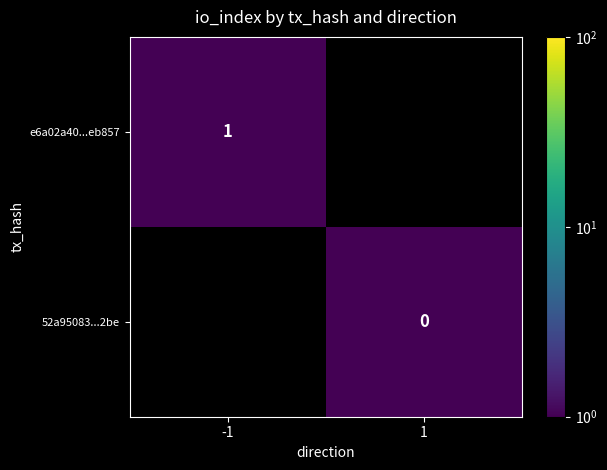

Rank the series at -1 from highest to lowest value.

e6a02a40...eb857, 52a95083...2be